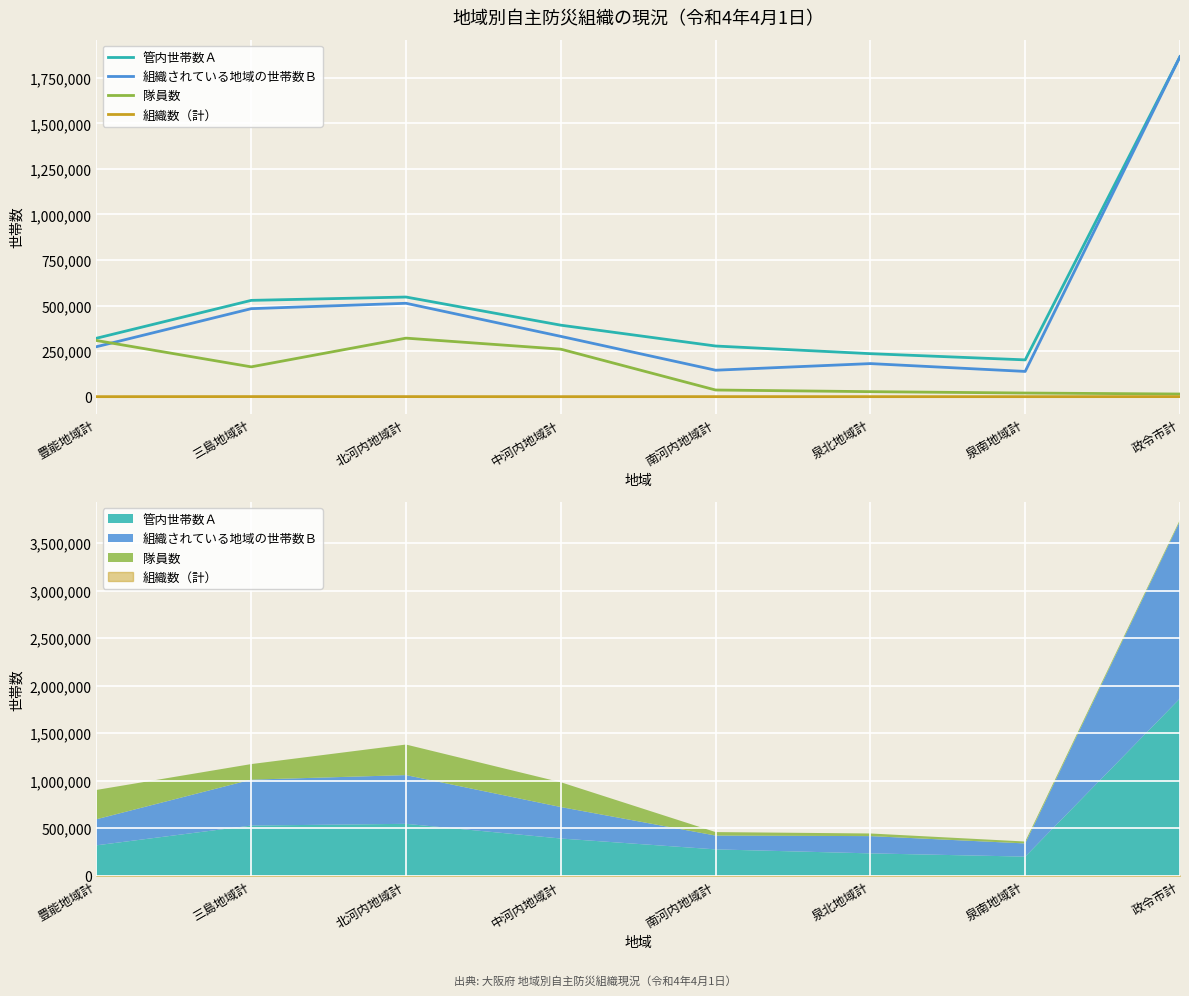

The value of 組織されている地域の世帯数Ｂ at 北河内地域計 is 512554. True or false?

True